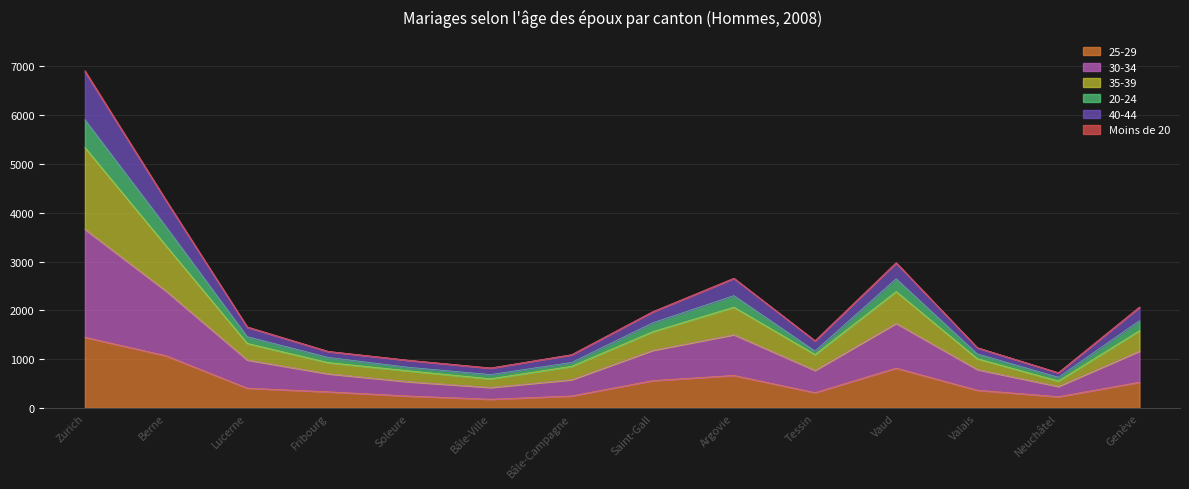

At which category is the sum across all series the highest?

Zurich